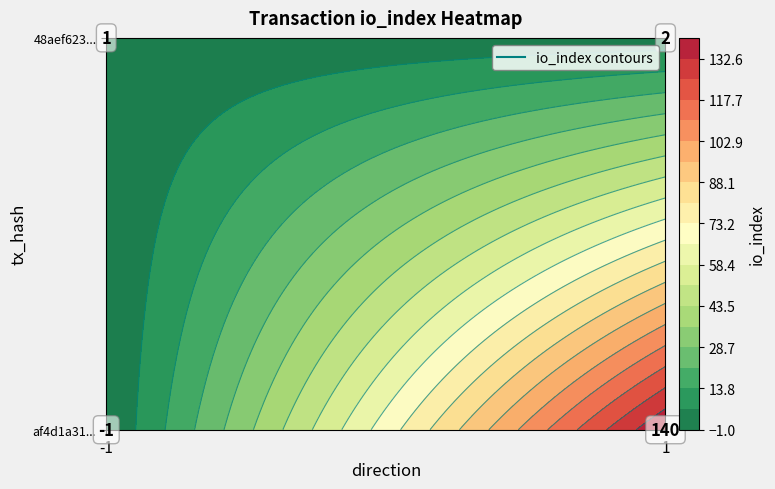

At which category is the sum across all series the highest?

1